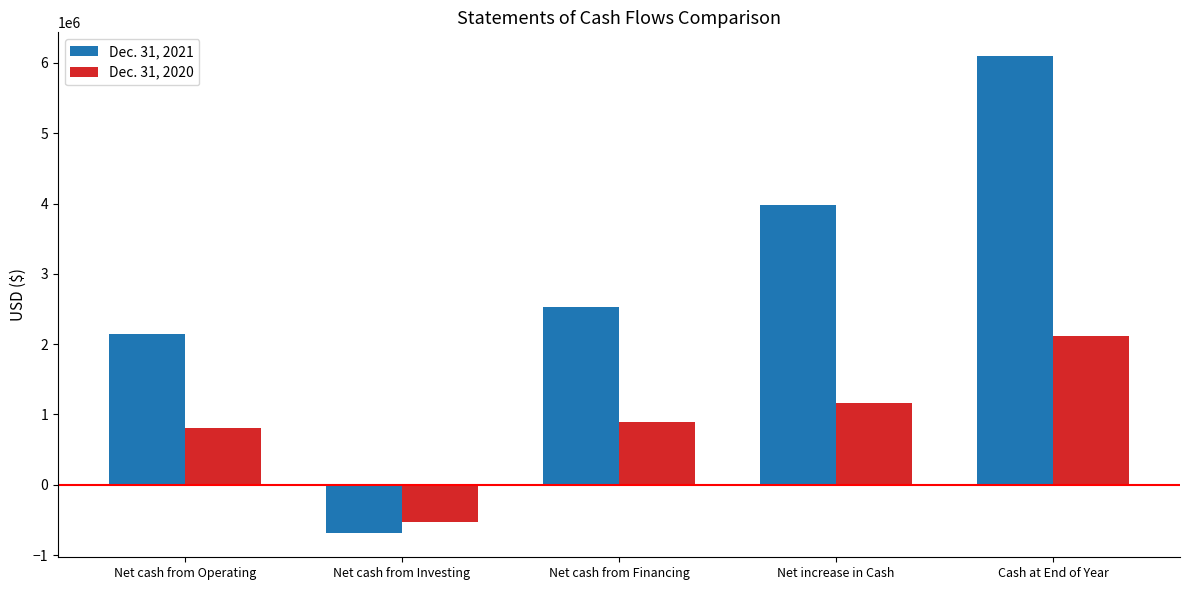

How many bars are there in each group?

2